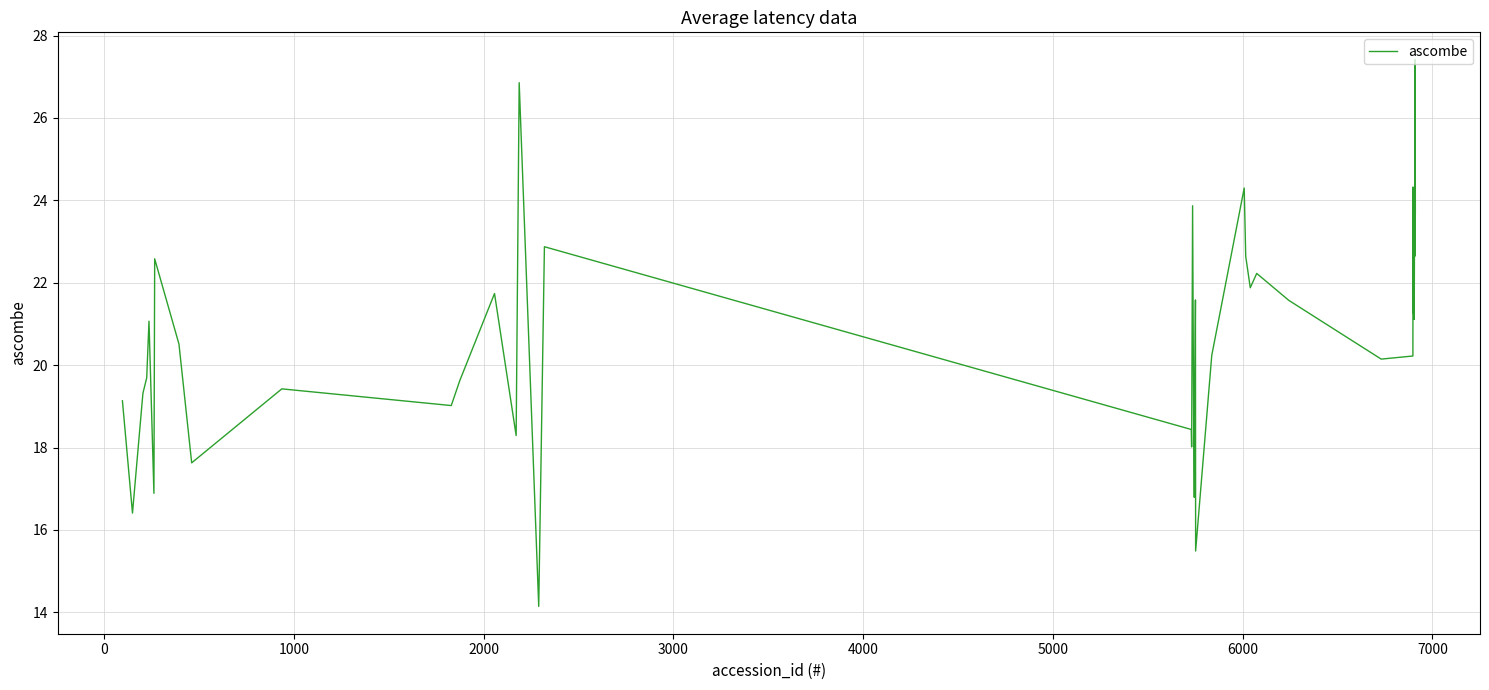

What is the greatest value displayed?

27.4